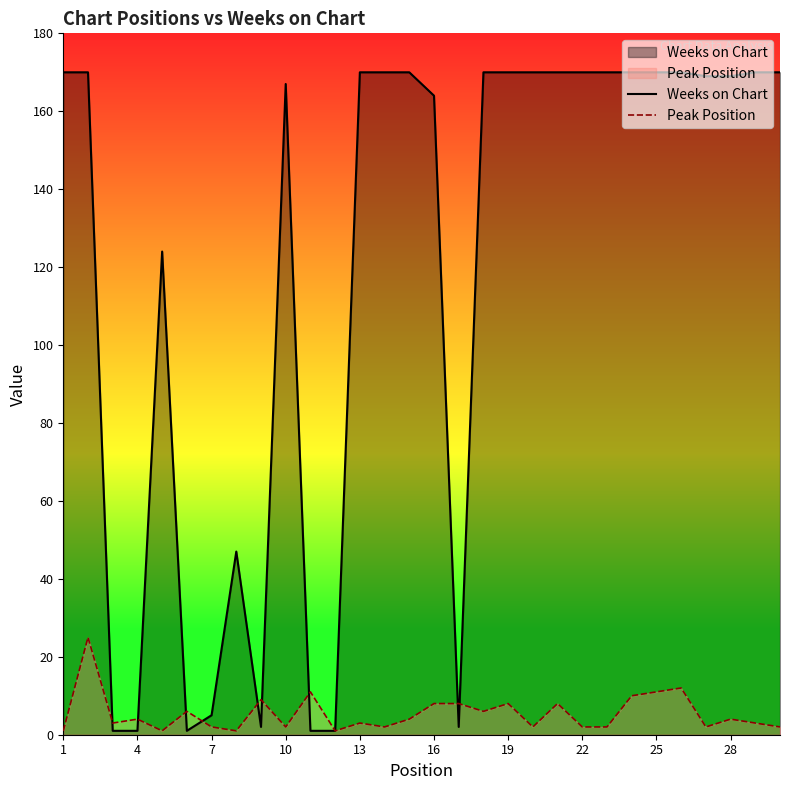

The Weeks on Chart series shows 170 at 25. True or false?

True